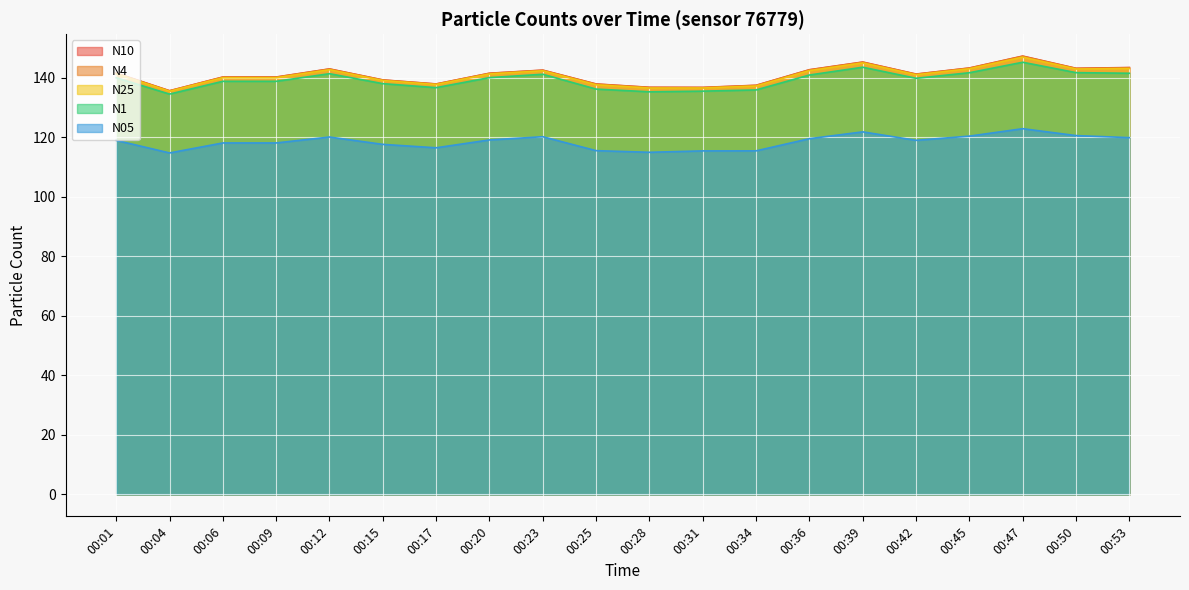

Which series has the largest total across all categories?

N10